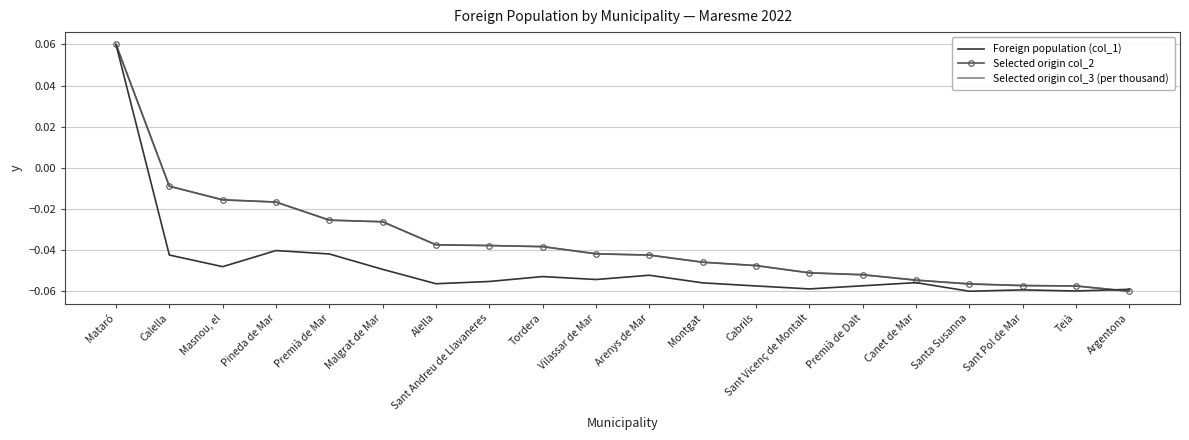

How many negative values does the Foreign population (col_1) series have?

19